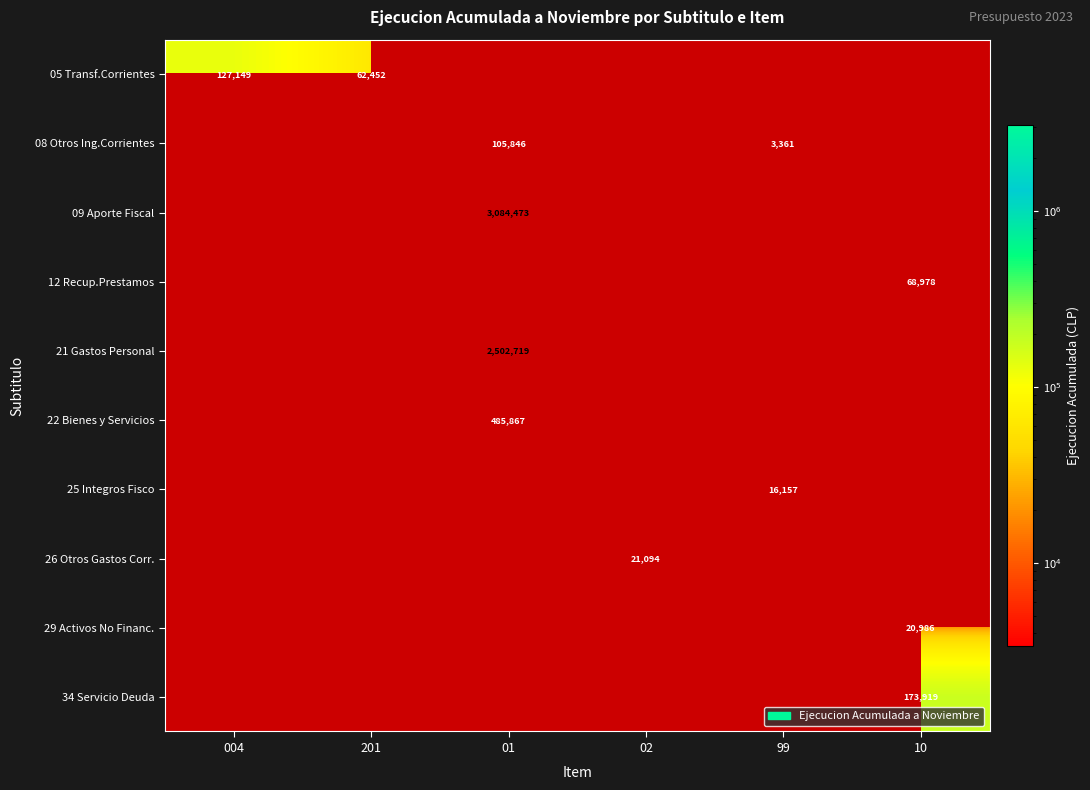

The value of 05 Transf.Corrientes at 201 is 86948. True or false?

False